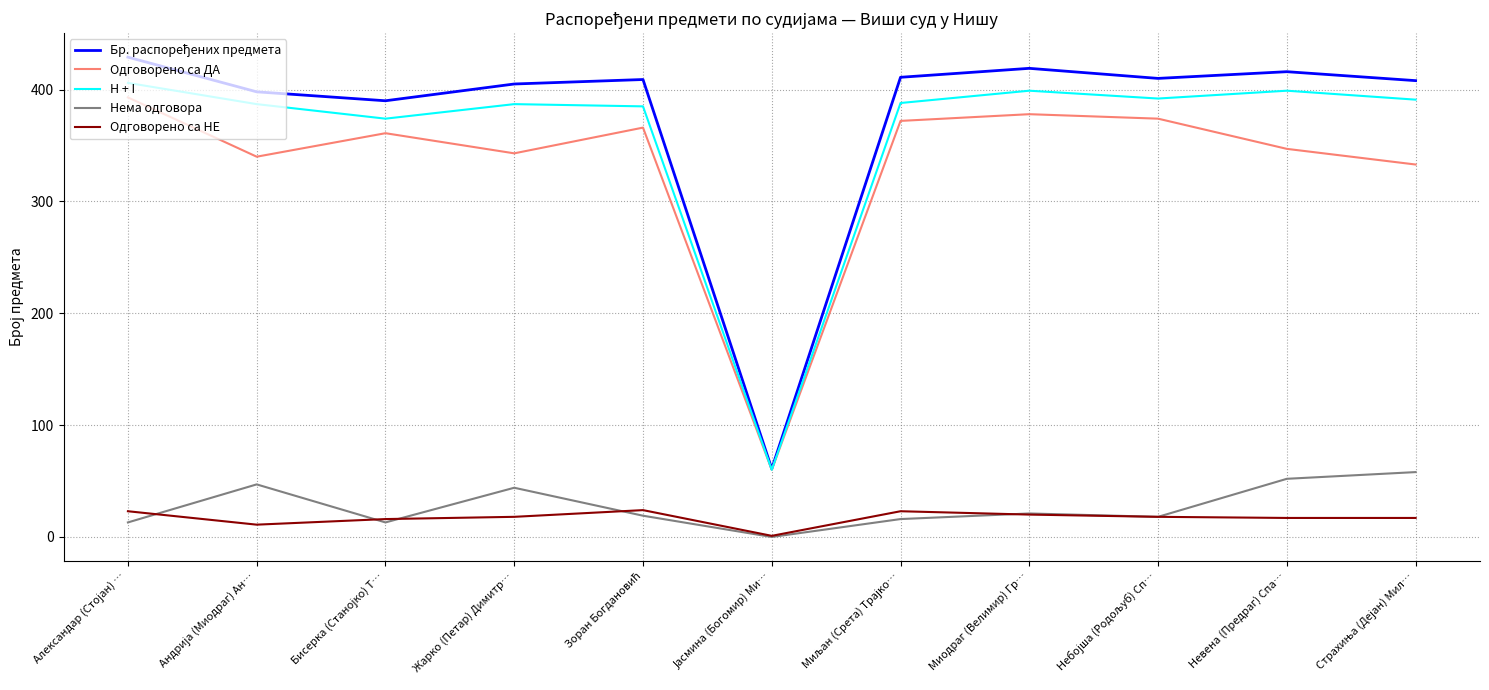

True or false: Одговорено са НЕ and H + I cross at least once.

False